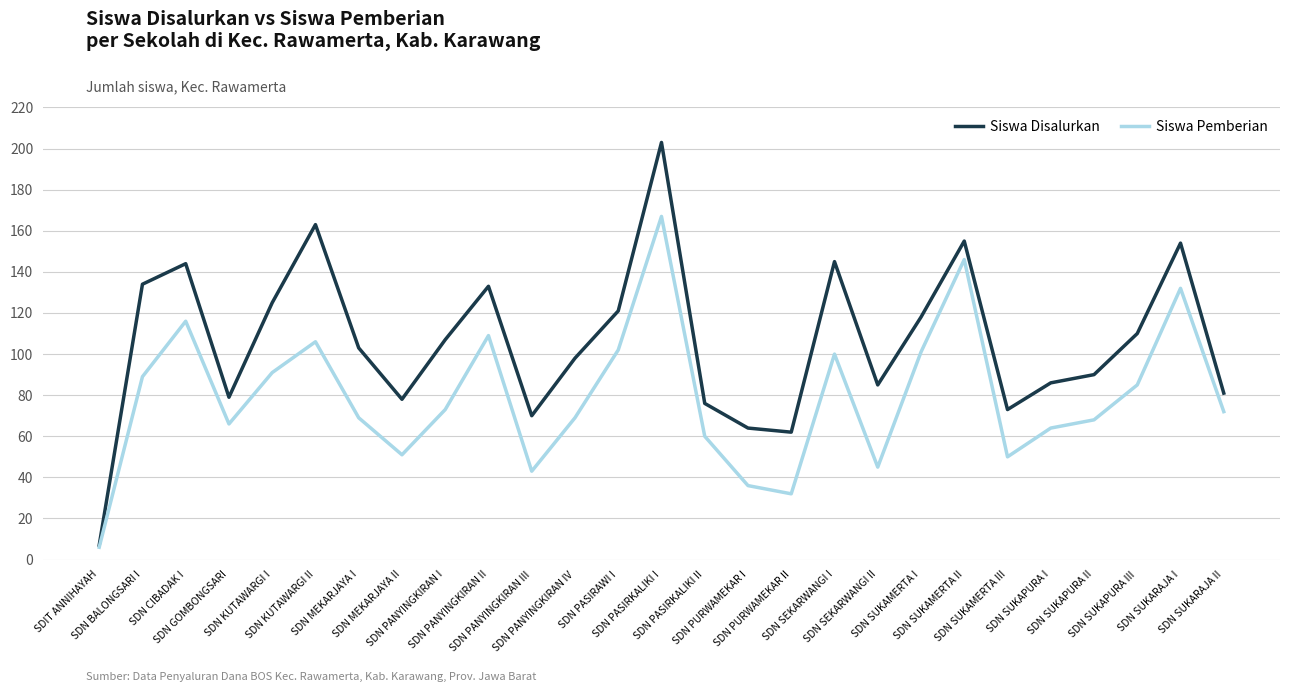

How many lines are shown in the chart?

2